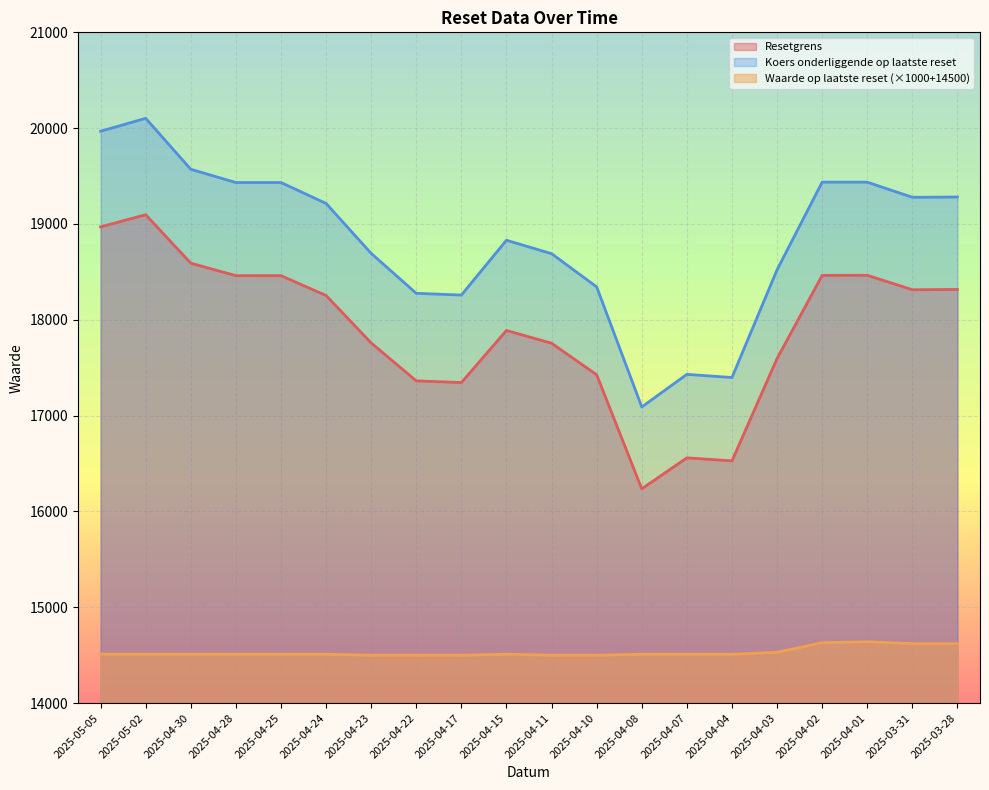

What is the highest value of the Resetgrens series?

19096.8